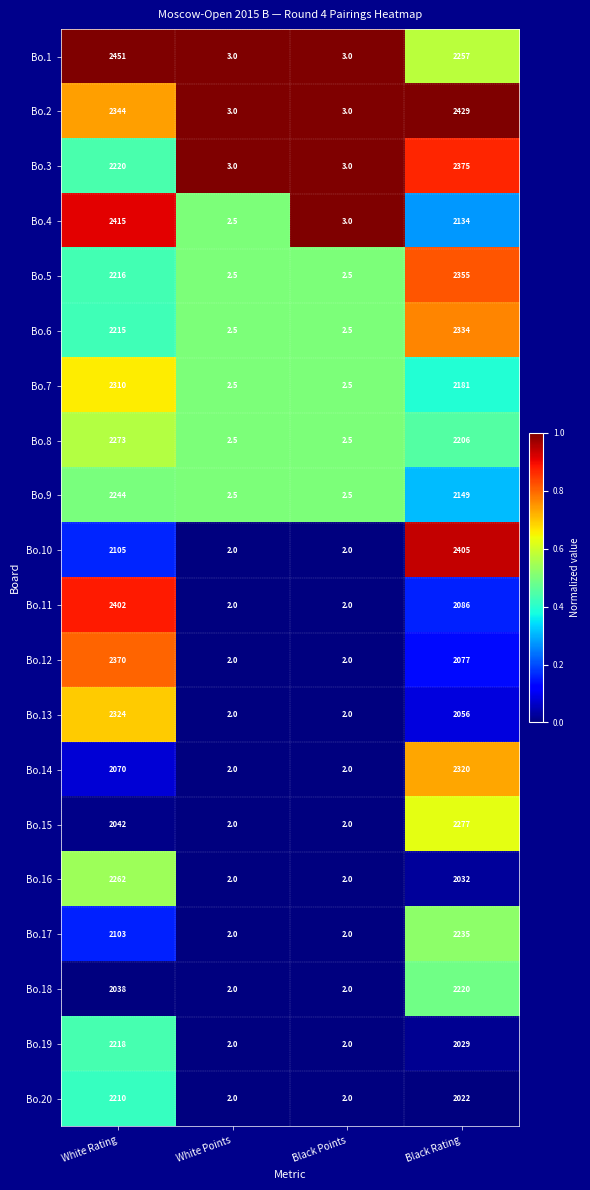

Is the value of Bo.16 at Black Points greater than the value of Bo.19 at Black Rating?

No